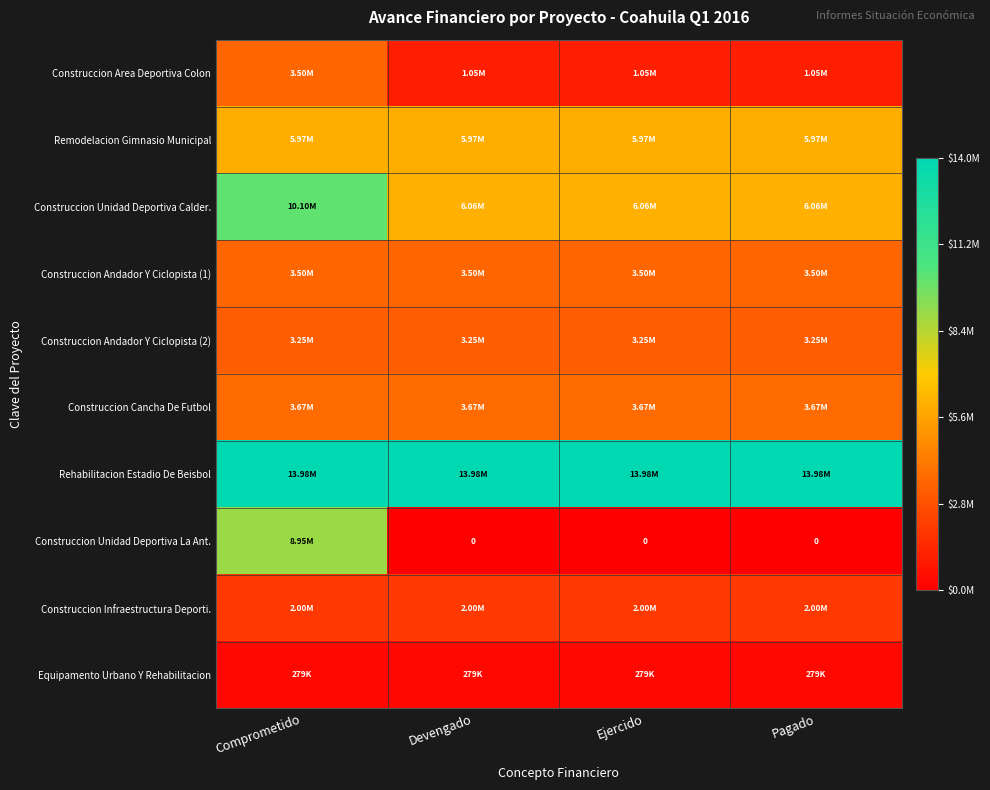

Where is Construccion Andador Y Ciclopista (1) nearest to the value 0?

Comprometido